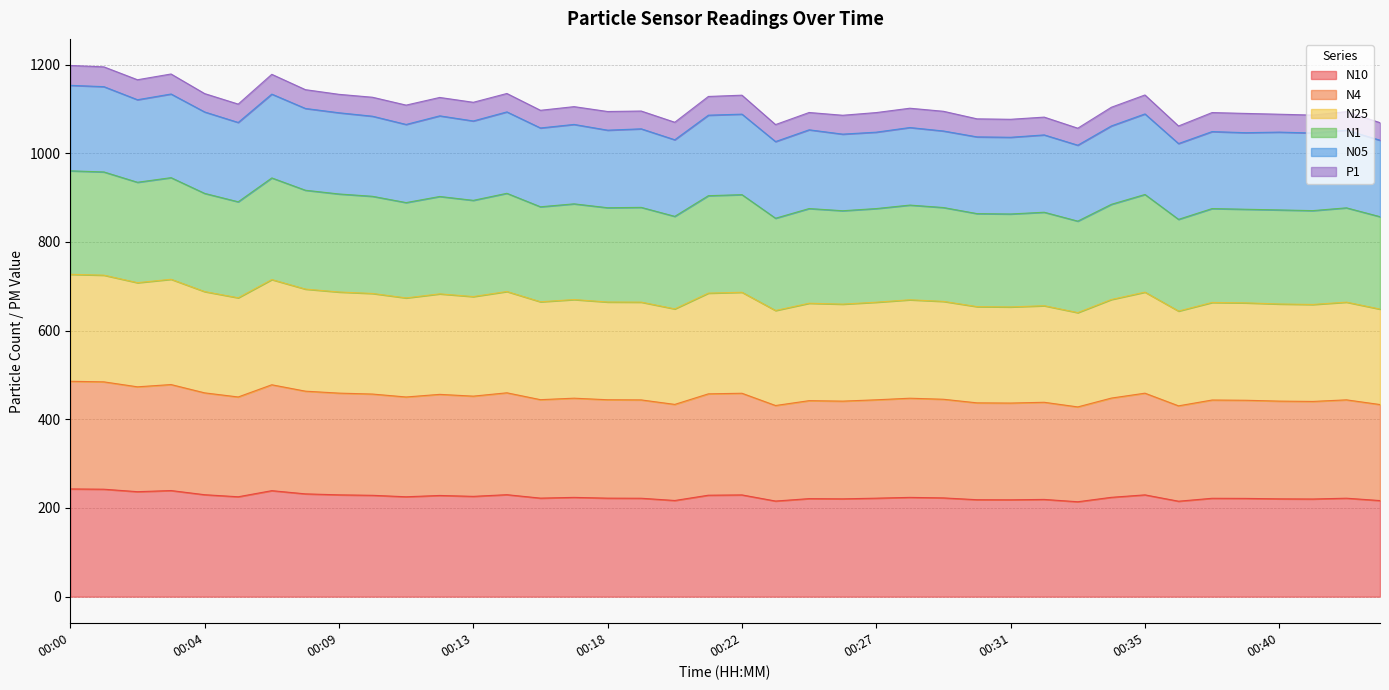

List the labels in order of N25 value, smallest first.

00:33, 00:36, 00:23, 00:43, 00:20, 00:31, 00:30, 00:32, 00:25, 00:41, 00:40, 00:39, 00:27, 00:38, 00:24, 00:42, 00:18, 00:29, 00:19, 00:15, 00:28, 00:34, 00:16, 00:11, 00:05, 00:13, 00:12, 00:10, 00:21, 00:22, 00:35, 00:09, 00:04, 00:14, 00:08, 00:02, 00:06, 00:03, 00:01, 00:00